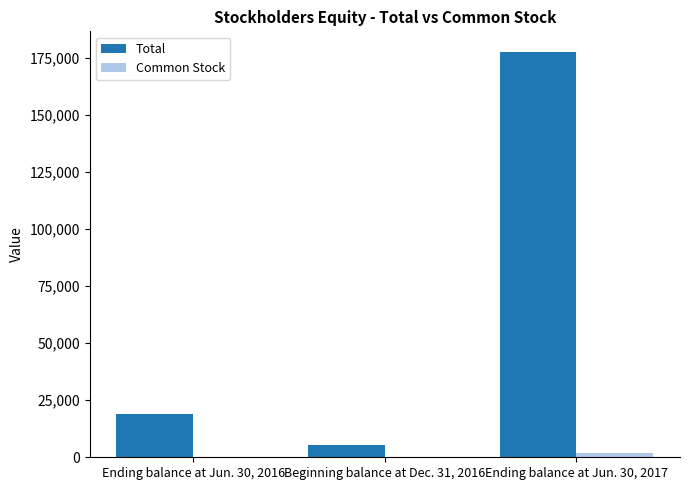

Count the number of data series in this chart.

2